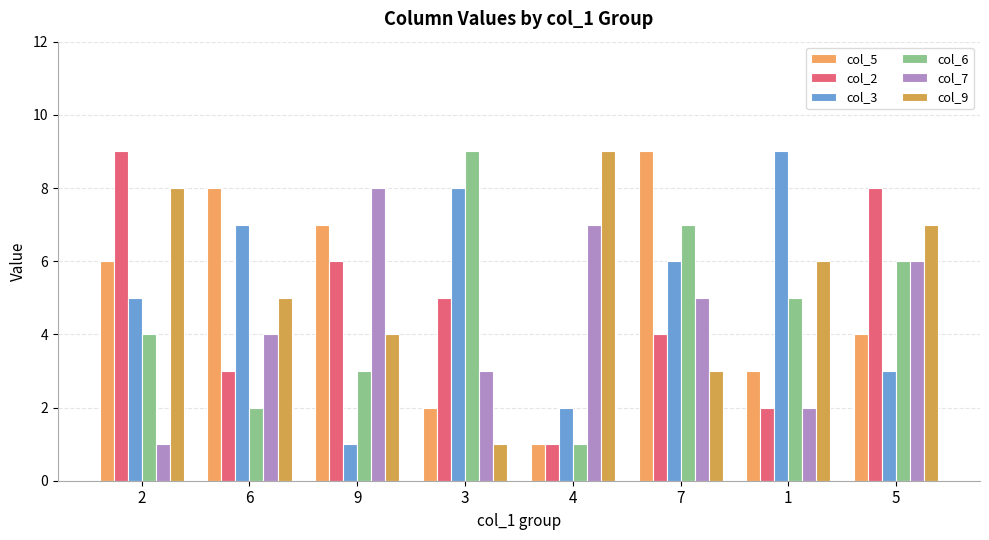

The col_9 series shows 7 at 6. True or false?

False